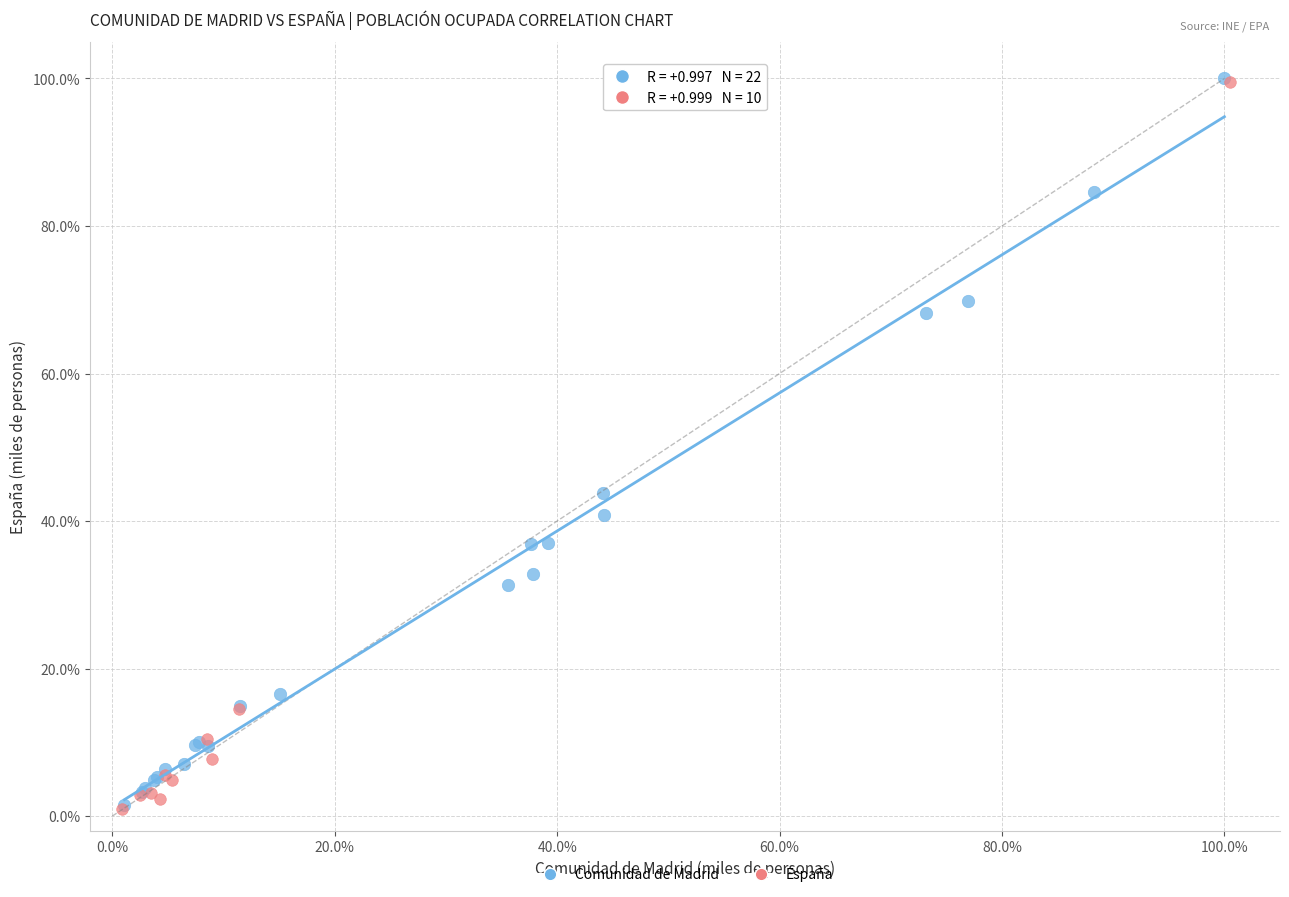

What are all the series names shown in the legend?

Comunidad de Madrid, España